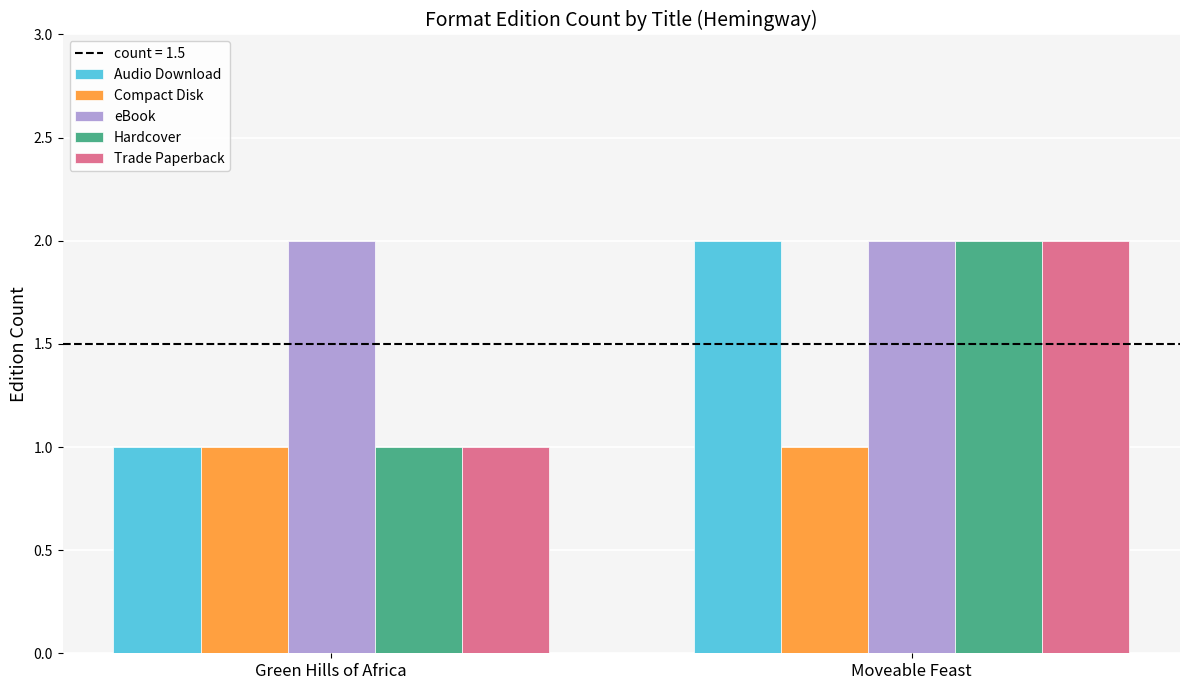

The Compact Disk series shows 1 at Moveable Feast. True or false?

True